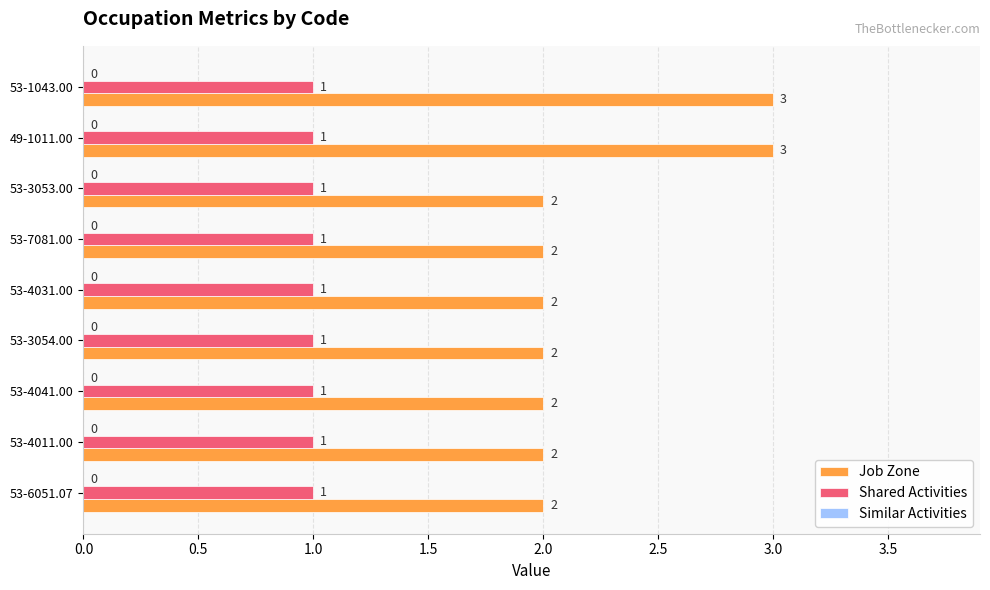

Which series has the largest range (max minus min)?

Job Zone